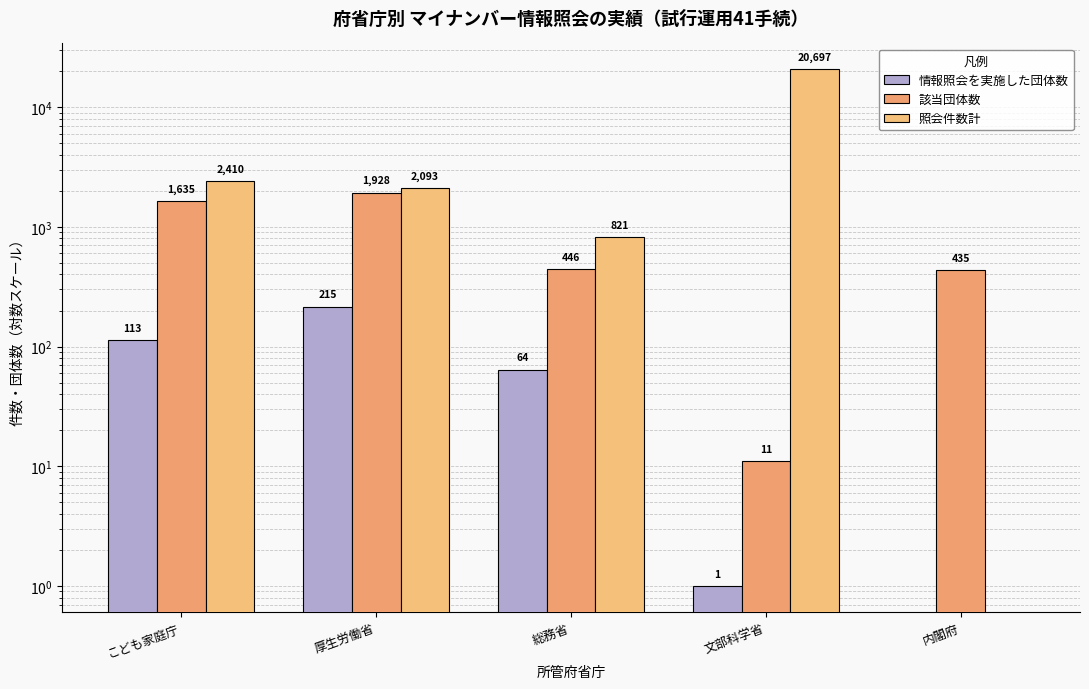

What are all the series names shown in the legend?

情報照会を実施した団体数, 該当団体数, 照会件数計